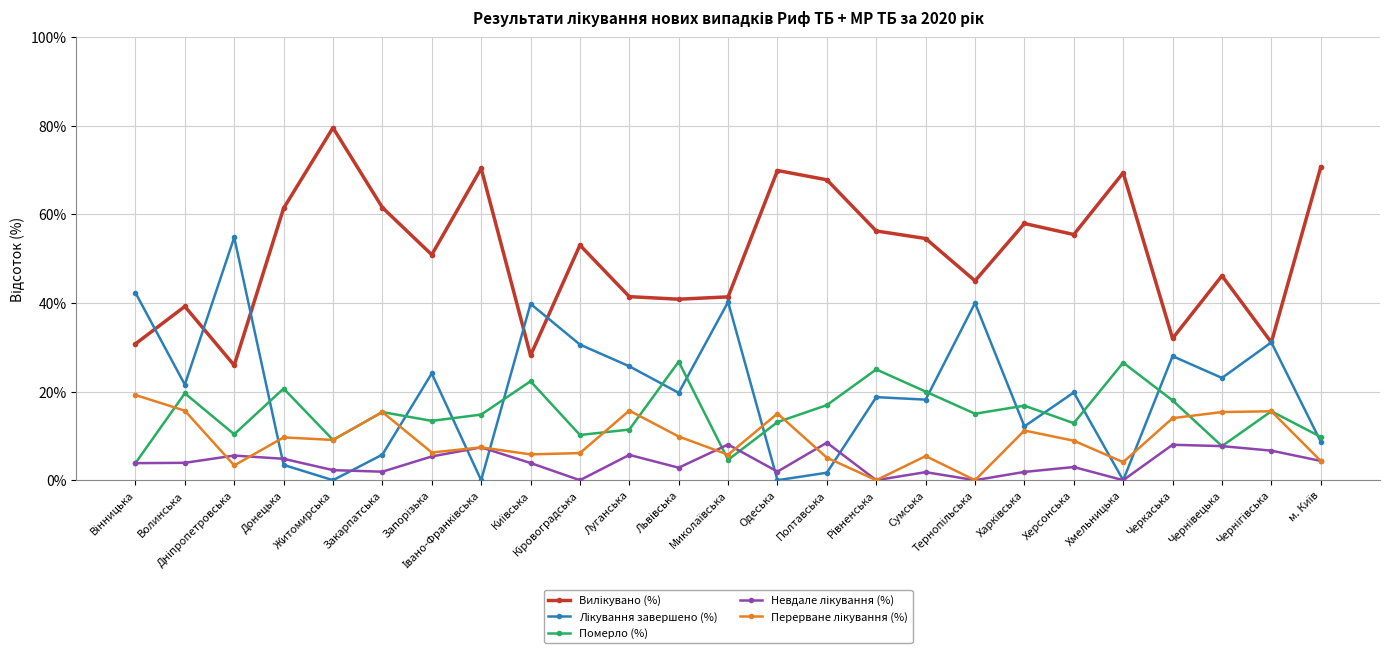

What is the value of the Померло (%) point at the 8th from the left?

14.8